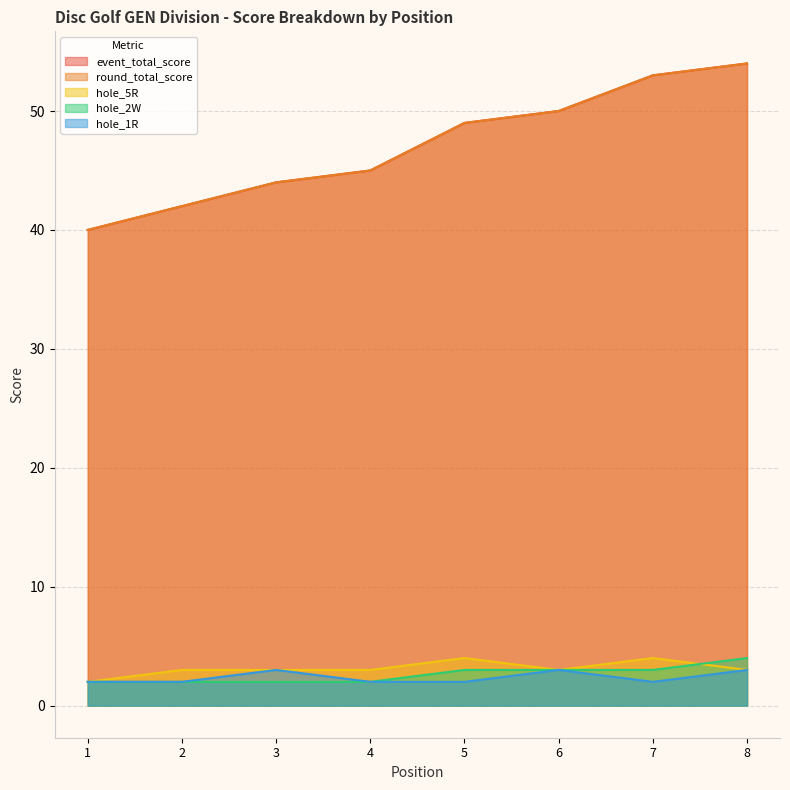

Which has a higher value, 3 or 7?

7